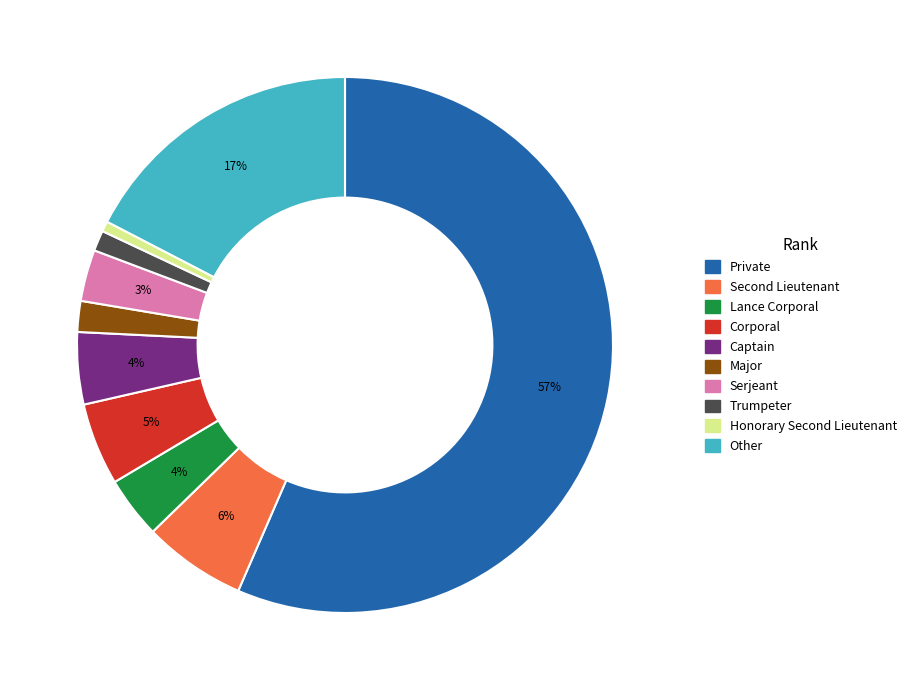

To the nearest percent, what percentage of the pie is Major?

2%